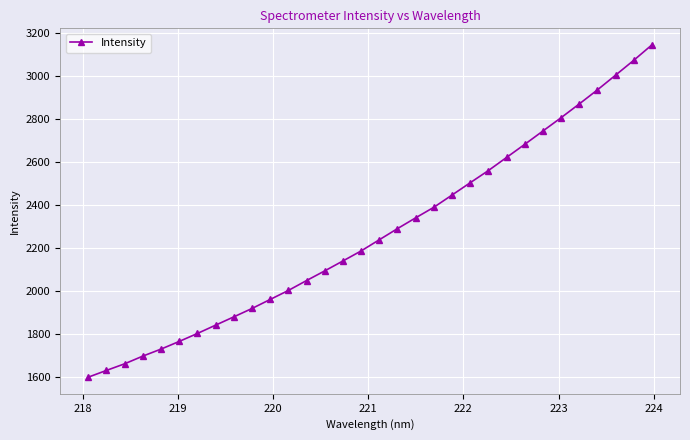

What is the difference between the second highest and minimum values?

1474.2